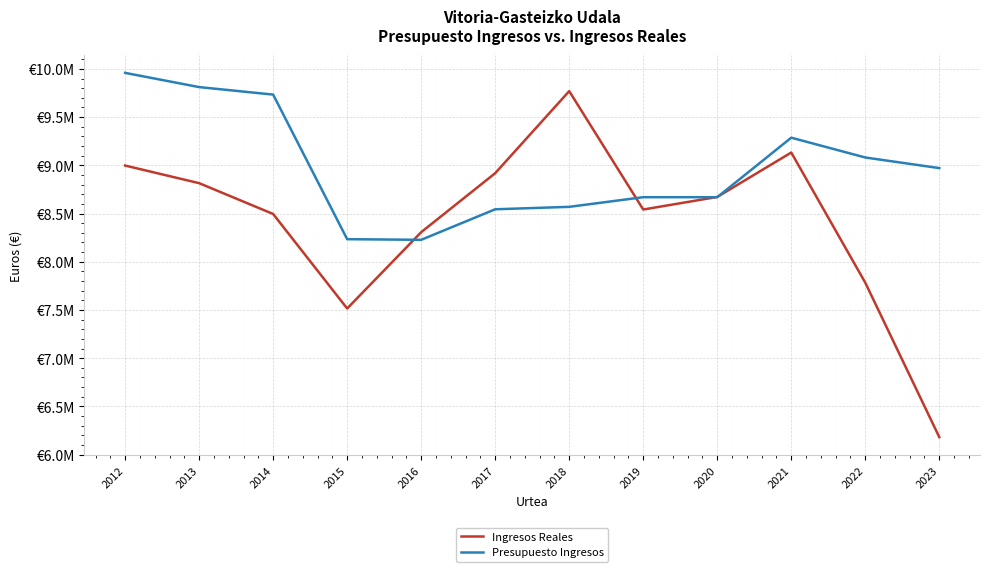

How many intersections are there between Ingresos Reales and Presupuesto Ingresos?

4